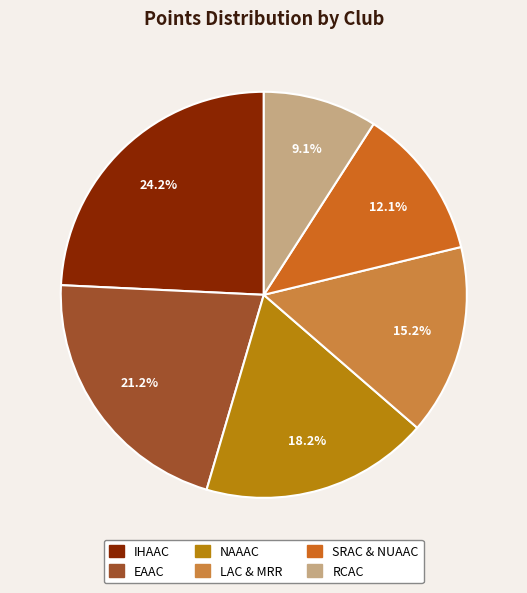

To the nearest percent, what percentage of the pie is RCAC?

9%